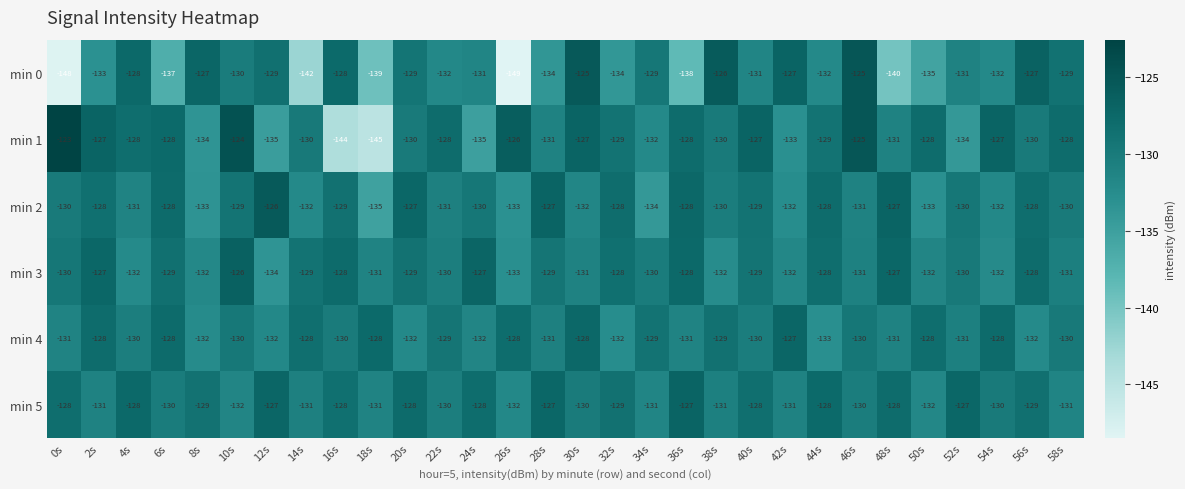

Read the min 3 value at 56s.

-128